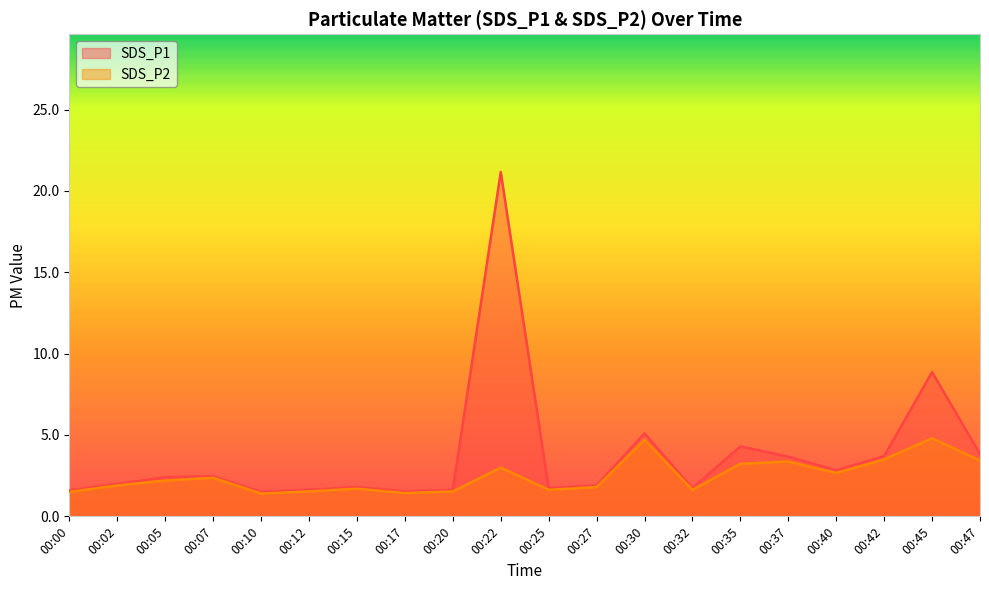

Reading left to right, what are all the values shown in this chart?

SDS_P1: 00:00=1.6	00:02=2.0	00:05=2.4	00:07=2.5	00:10=1.5	00:12=1.6	00:15=1.8	00:17=1.5	00:20=1.6	00:22=21.2	00:25=1.7	00:27=1.9	00:30=5.1	00:32=1.7	00:35=4.3	00:37=3.7	00:40=2.8	00:42=3.7	00:45=8.9	00:47=3.8
SDS_P2: 00:00=1.5	00:02=1.9	00:05=2.2	00:07=2.4	00:10=1.4	00:12=1.5	00:15=1.7	00:17=1.4	00:20=1.5	00:22=3.0	00:25=1.6	00:27=1.8	00:30=4.7	00:32=1.6	00:35=3.2	00:37=3.4	00:40=2.7	00:42=3.5	00:45=4.8	00:47=3.4